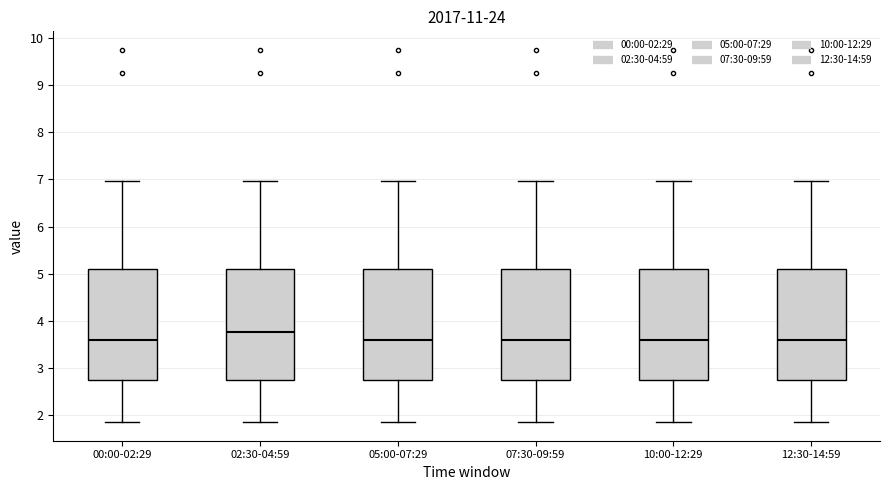

Reading left to right, transcribe this box plot: for each box, give where its median line is, the range the box spans, and where its two whiskers end, as read against the y-axis. The values are not printed on the chart, so give them approximately, as read against the axis.

00:00-02:29: median 3.6, box 2.7 to 5.1, whiskers 1.9 to 7.0
02:30-04:59: median 3.8, box 2.7 to 5.1, whiskers 1.9 to 7.0
05:00-07:29: median 3.6, box 2.7 to 5.1, whiskers 1.9 to 7.0
07:30-09:59: median 3.6, box 2.7 to 5.1, whiskers 1.9 to 7.0
10:00-12:29: median 3.6, box 2.7 to 5.1, whiskers 1.9 to 7.0
12:30-14:59: median 3.6, box 2.7 to 5.1, whiskers 1.9 to 7.0